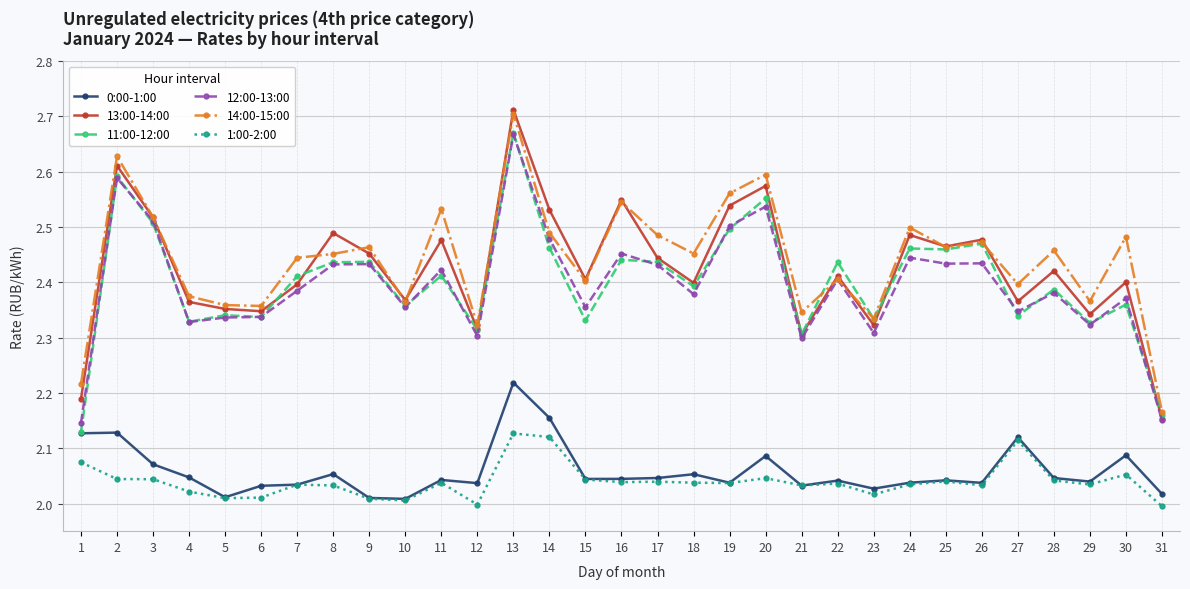

True or false: 13:00-14:00 has a value of 2.5 at 26.

True